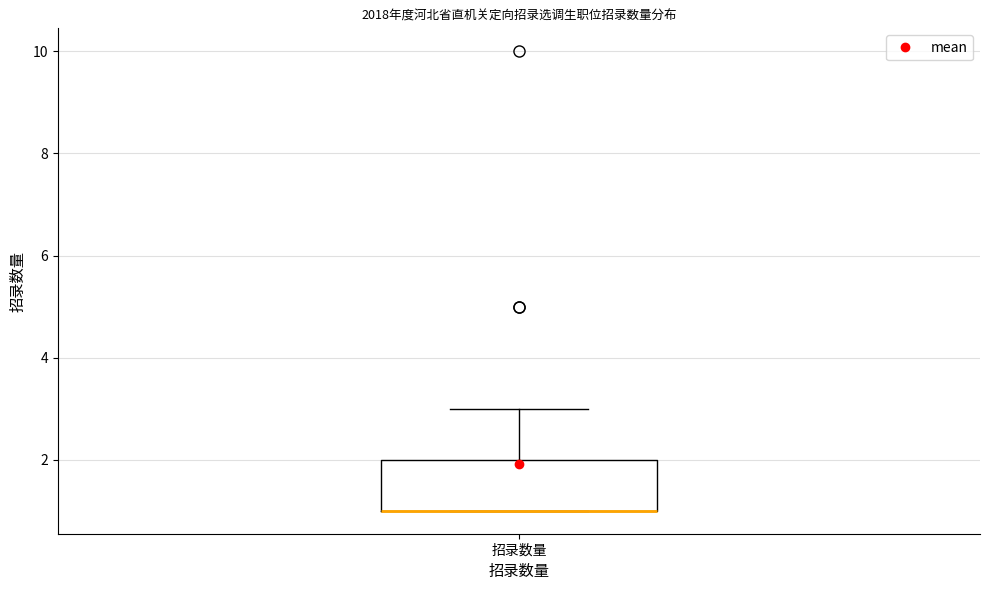

Where is the upper edge of the box for 招录数量 on the y-axis? The values are not printed on the chart, so give them approximately, as read against the axis.

2